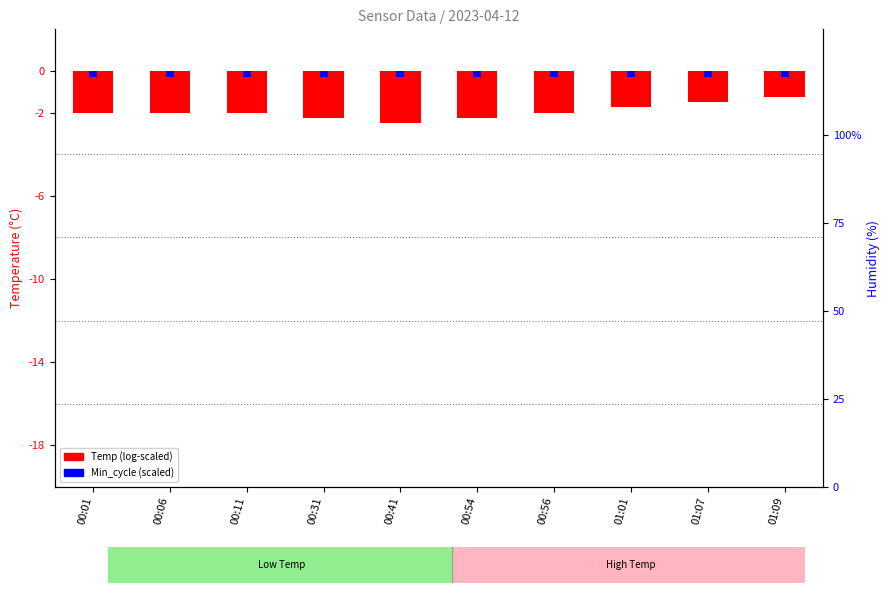

At which label does Temp (scaled) first exceed -2?

01:01